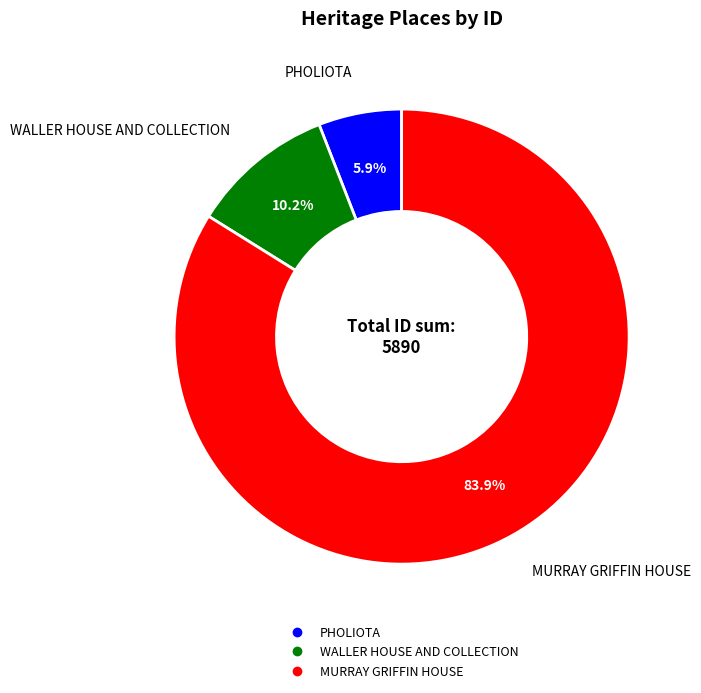

How many slices are in this pie chart?

3